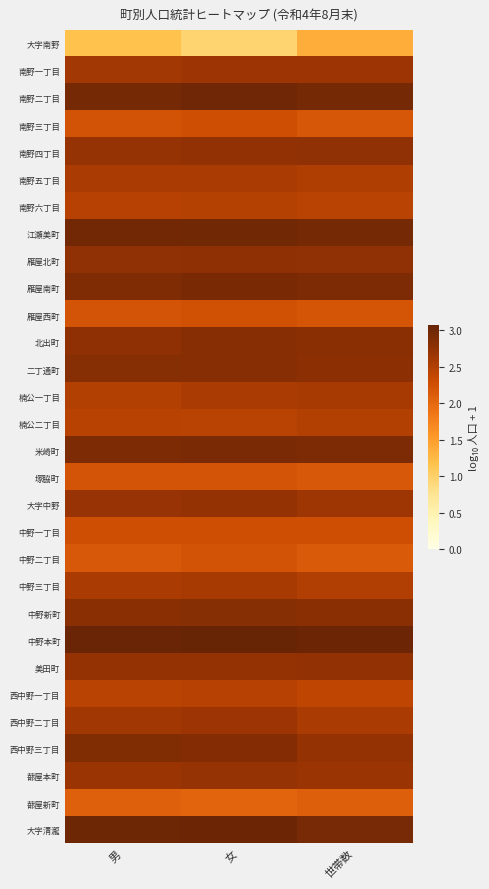

Reading left to right, what are all the values shown in this chart?

大字南野: 男=1.2	女=1.0	世帯数=1.4
南野一丁目: 男=2.6	女=2.7	世帯数=2.7
南野二丁目: 男=2.9	女=3.0	世帯数=2.9
南野三丁目: 男=2.2	女=2.3	世帯数=2.2
南野四丁目: 男=2.7	女=2.7	世帯数=2.8
南野五丁目: 男=2.6	女=2.6	世帯数=2.5
南野六丁目: 男=2.5	女=2.5	世帯数=2.4
江瀬美町: 男=3.0	女=3.0	世帯数=2.9
雁屋北町: 男=2.8	女=2.8	世帯数=2.8
雁屋南町: 男=2.9	女=2.9	世帯数=2.9
雁屋西町: 男=2.2	女=2.3	世帯数=2.2
北出町: 男=2.8	女=2.8	世帯数=2.8
二丁通町: 男=2.8	女=2.8	世帯数=2.8
楠公一丁目: 男=2.5	女=2.6	世帯数=2.6
楠公二丁目: 男=2.5	女=2.5	世帯数=2.5
米崎町: 男=2.9	女=2.9	世帯数=2.9
塚脇町: 男=2.2	女=2.2	世帯数=2.2
大字中野: 男=2.7	女=2.7	世帯数=2.7
中野一丁目: 男=2.3	女=2.3	世帯数=2.3
中野二丁目: 男=2.2	女=2.2	世帯数=2.1
中野三丁目: 男=2.6	女=2.6	世帯数=2.5
中野新町: 男=2.8	女=2.8	世帯数=2.8
中野本町: 男=3.1	女=3.1	世帯数=3.0
美田町: 男=2.7	女=2.7	世帯数=2.8
西中野一丁目: 男=2.4	女=2.5	世帯数=2.4
西中野二丁目: 男=2.6	女=2.7	世帯数=2.6
西中野三丁目: 男=2.9	女=2.8	世帯数=2.7
蔀屋本町: 男=2.7	女=2.7	世帯数=2.7
蔀屋新町: 男=2.1	女=2.0	世帯数=2.1
大字清瀧: 男=3.0	女=3.0	世帯数=2.9